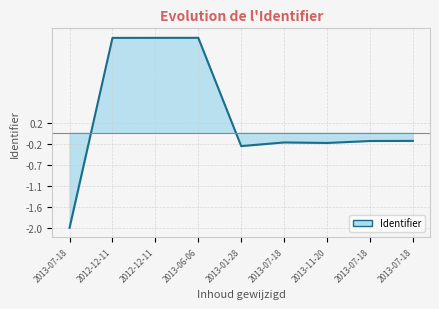

What is the minimum value shown in the chart?

-2.0